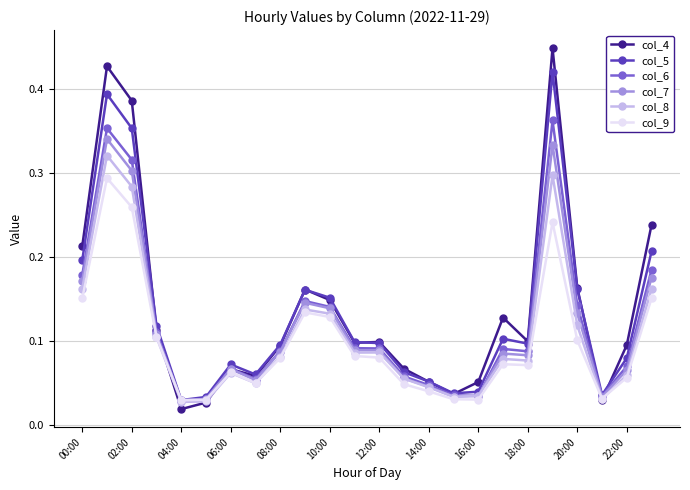

Which series has the widest spread of values?

col_4